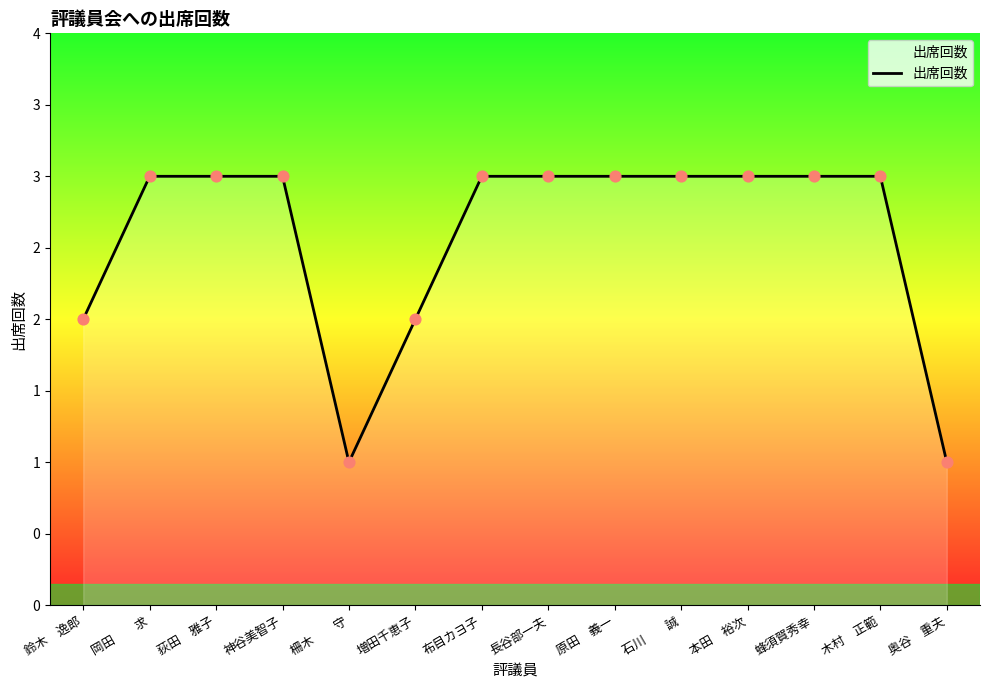

What is the change in value from 増田千恵子 to 石川　　誠?

+1